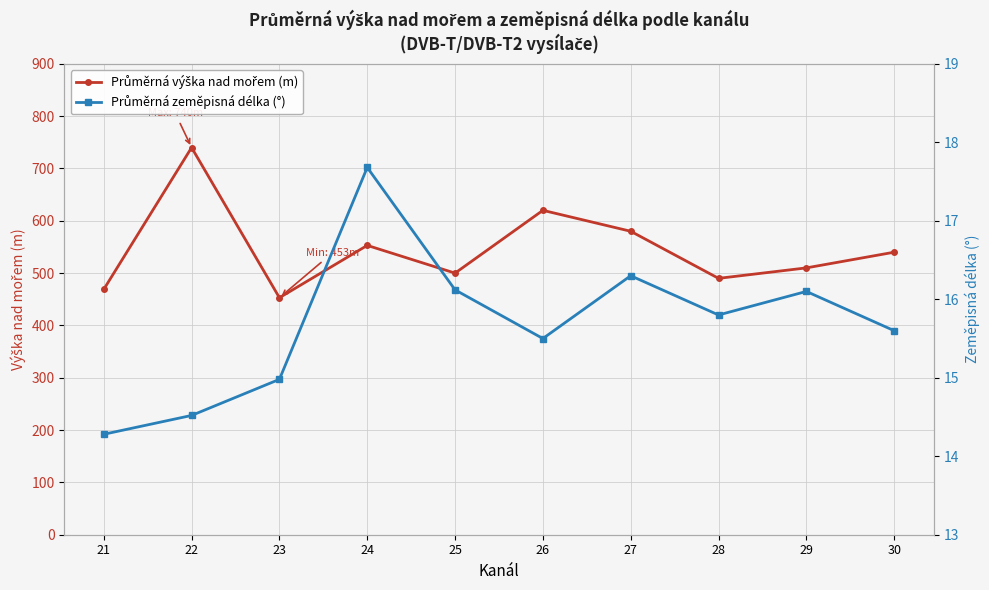

Does the chart display data point markers on the line(s)?

Yes